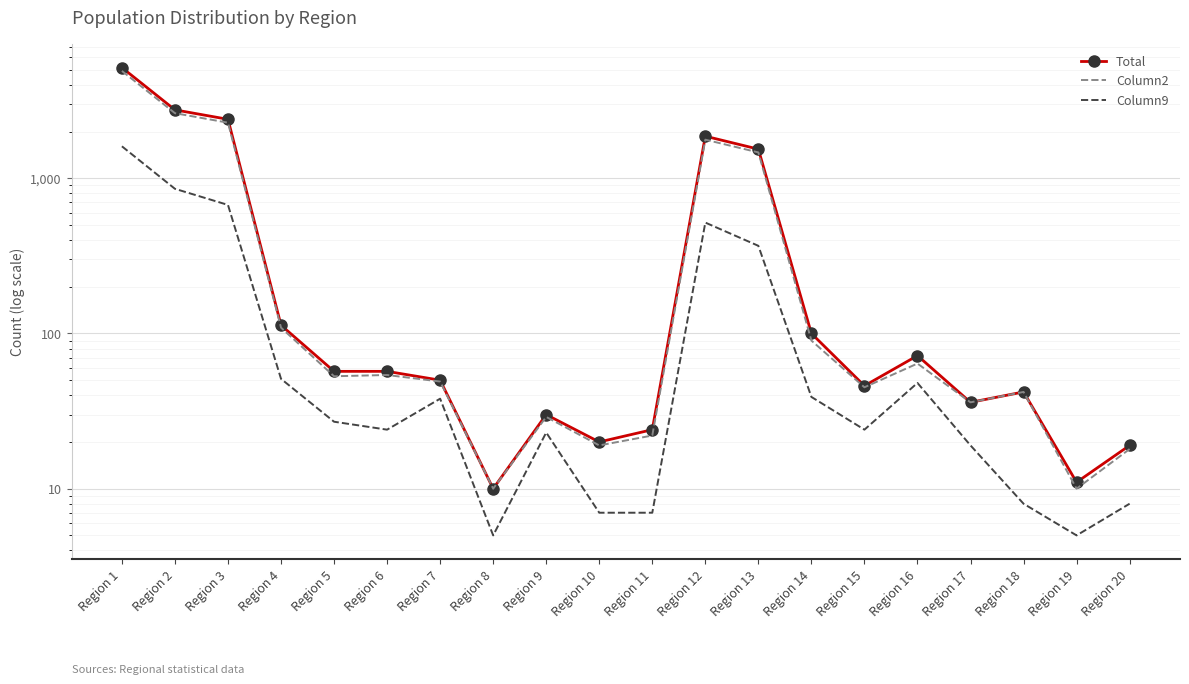

What are all the series names shown in the legend?

Total, Column2, Column9